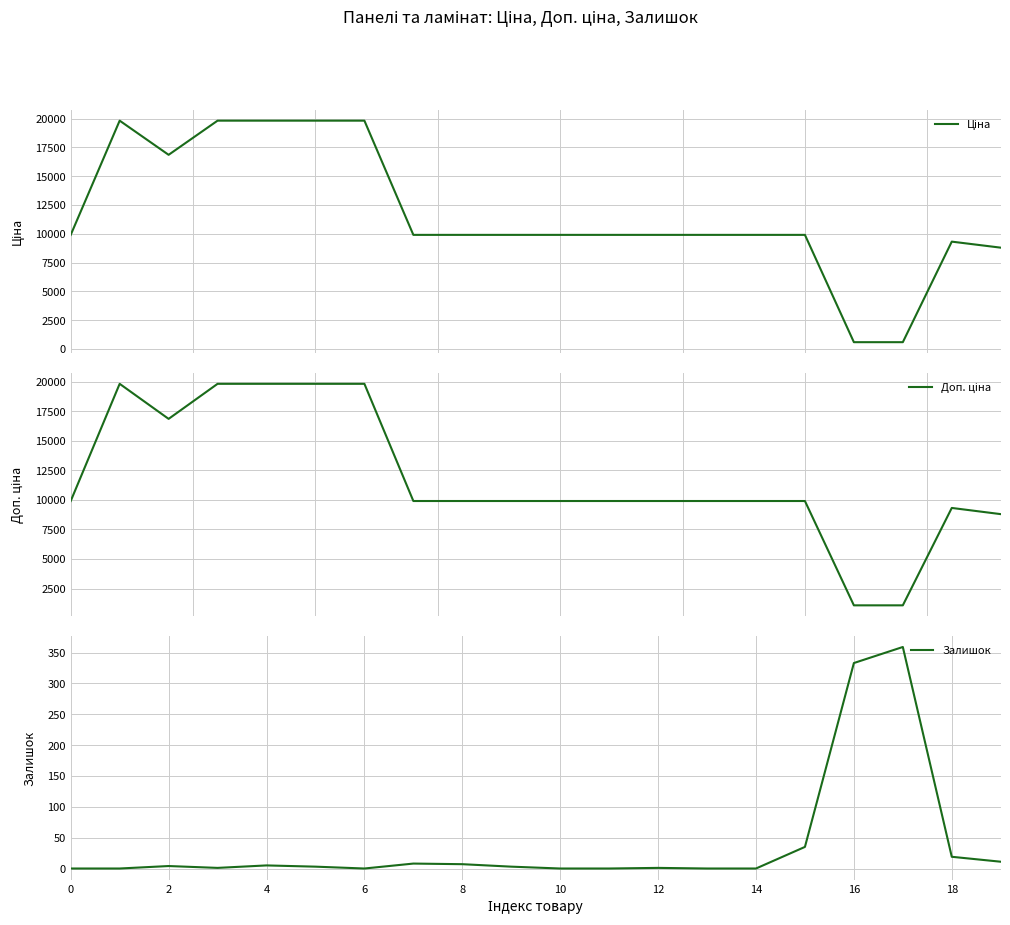

The Залишок series shows 0 at 10. True or false?

True